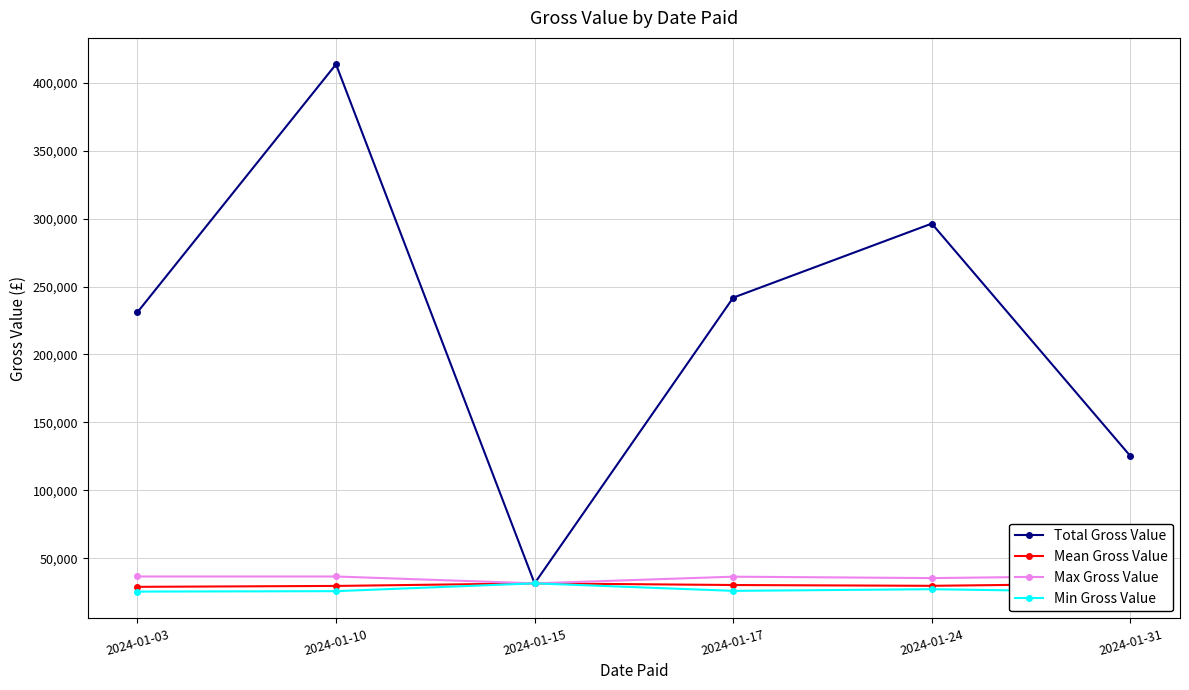

What is the sum of all Max Gross Value values?

213108.8